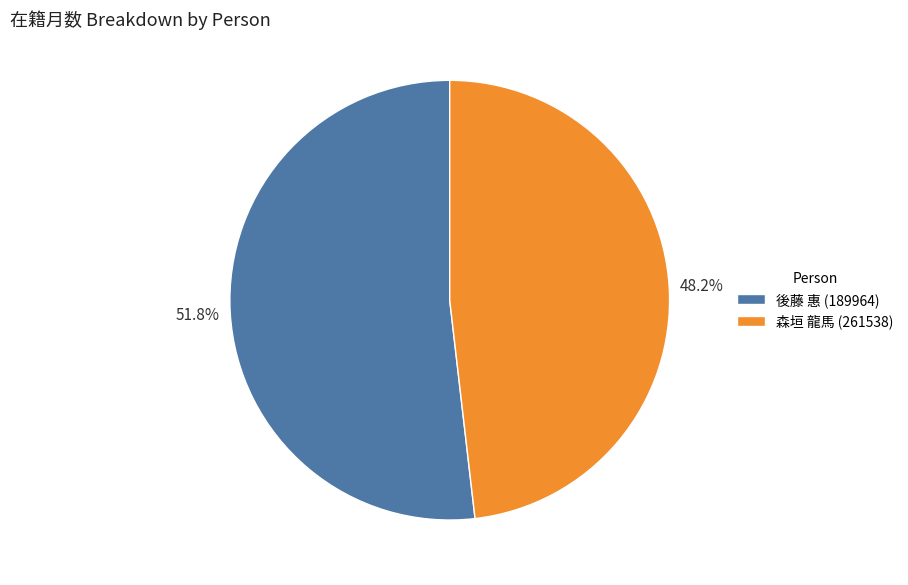

Rank the categories by value from highest to lowest.

後藤 惠 (189964), 森垣 龍馬 (261538)